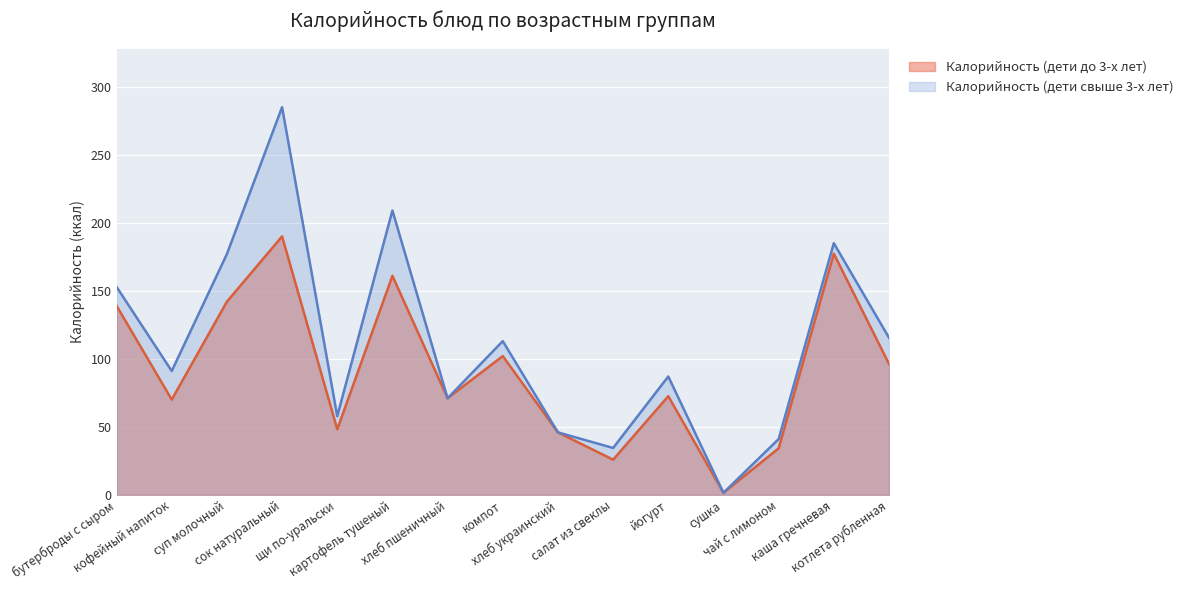

What is the difference between the second highest and second lowest values in the Калорийность (дети до 3-х лет) series?

151.4